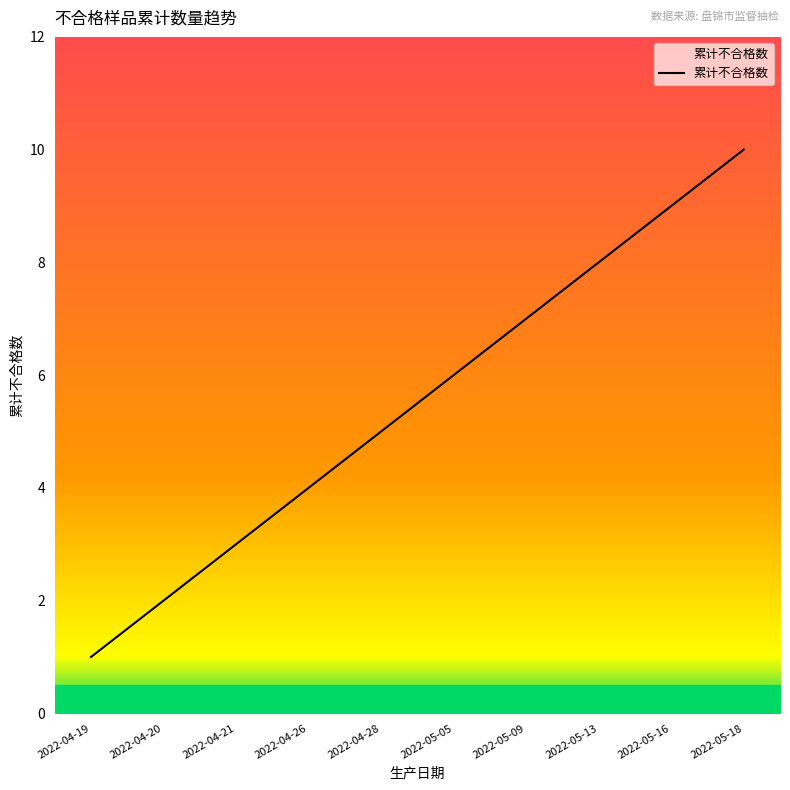

What is the maximum value shown in the chart?

10